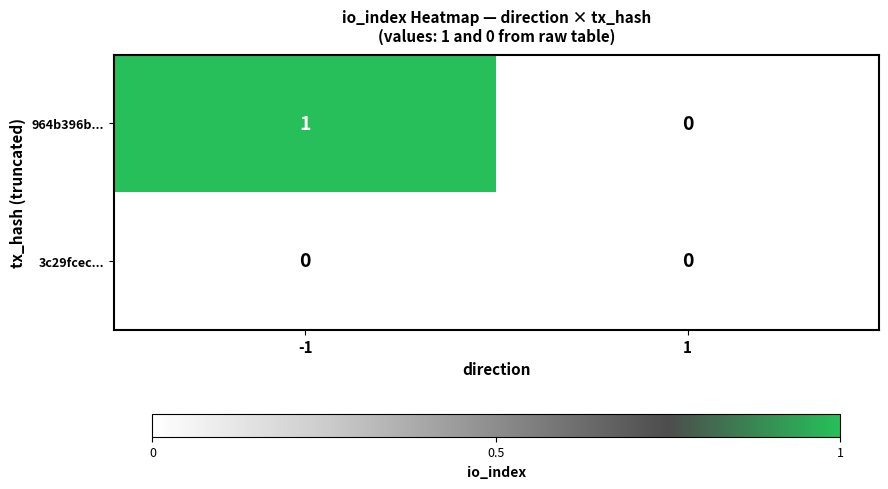

Rank the series by their maximum value, from highest to lowest.

964b396b..., 3c29fcec...